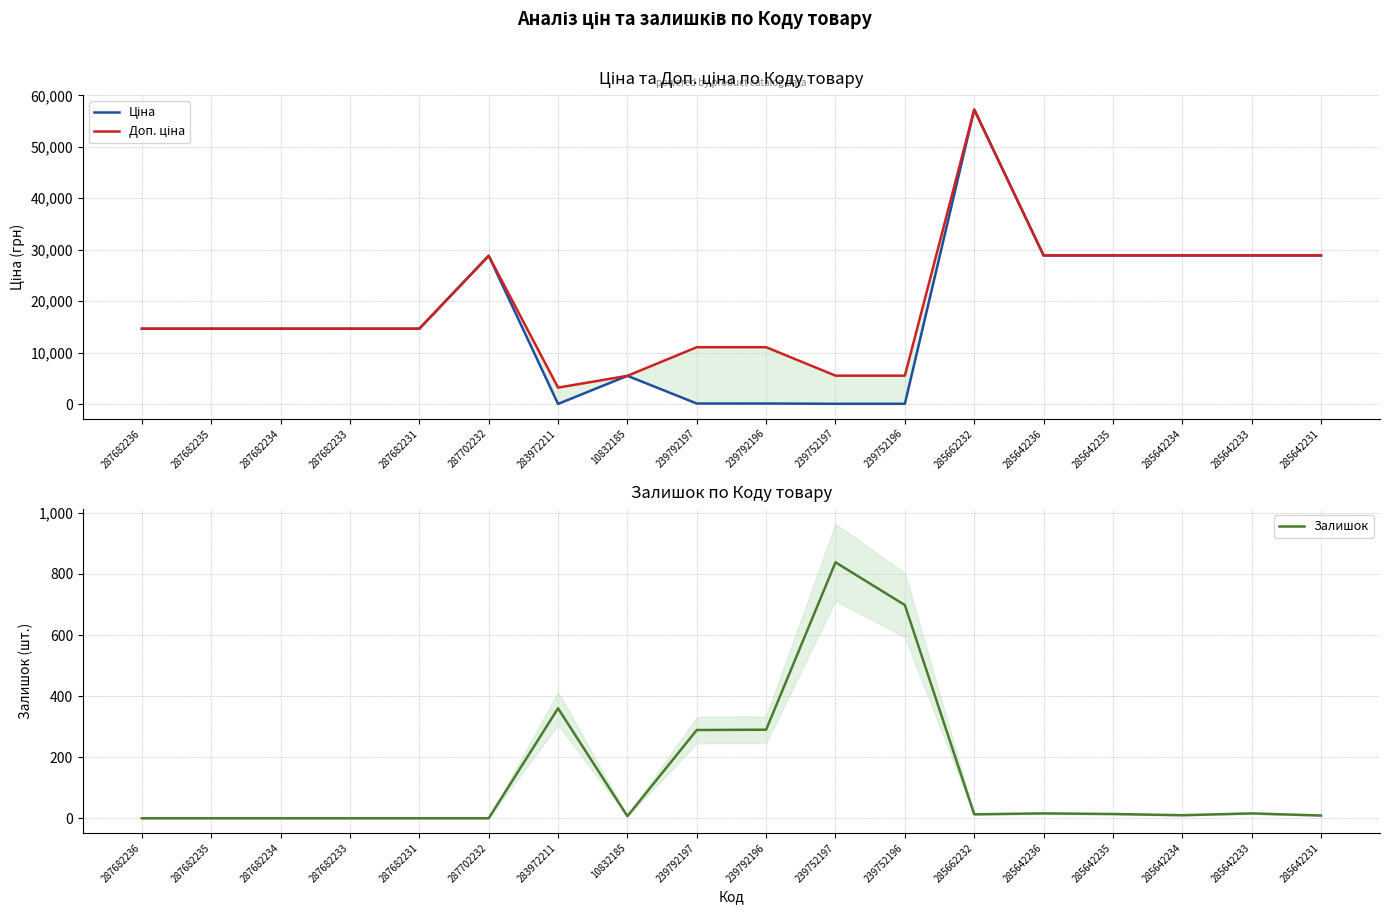

What is the value of the Доп. ціна point at the 13th from the left?

57235.5